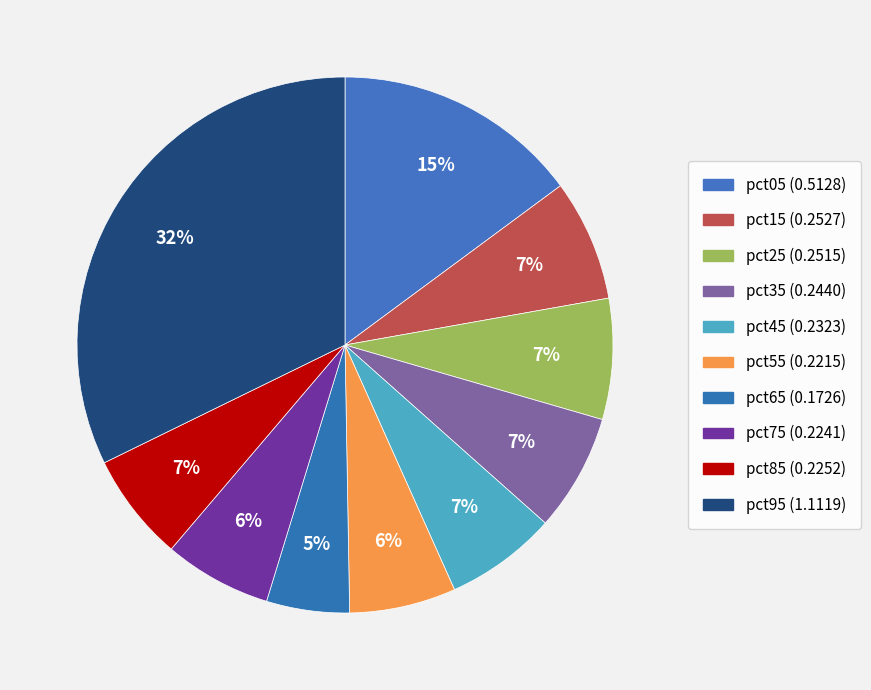

Count the number of slices in the pie.

10